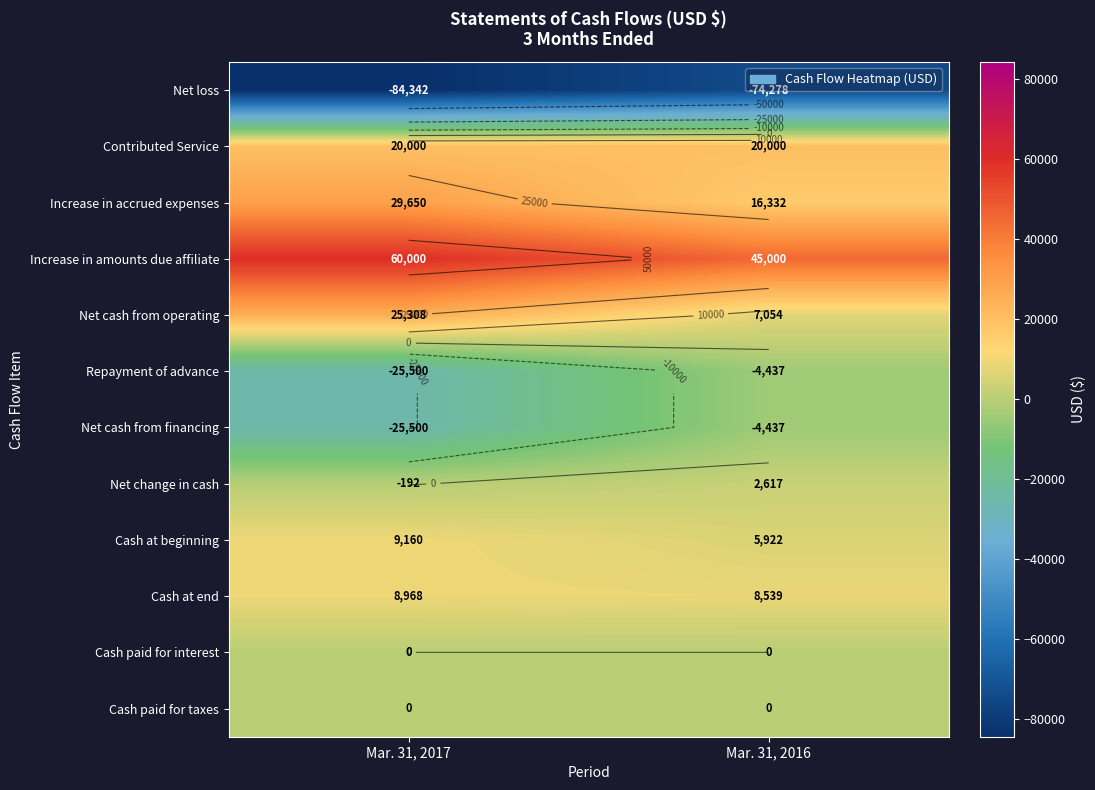

At which label is Cash at end closest to 8753?

Mar. 31, 2016